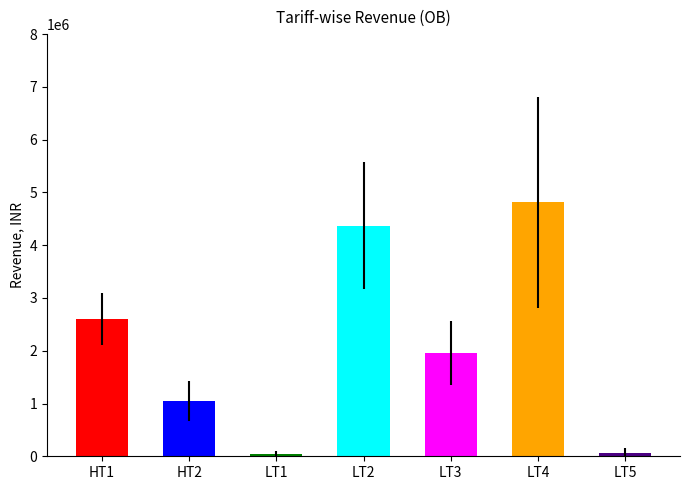

What is the difference between the maximum and minimum values?

4767902.5